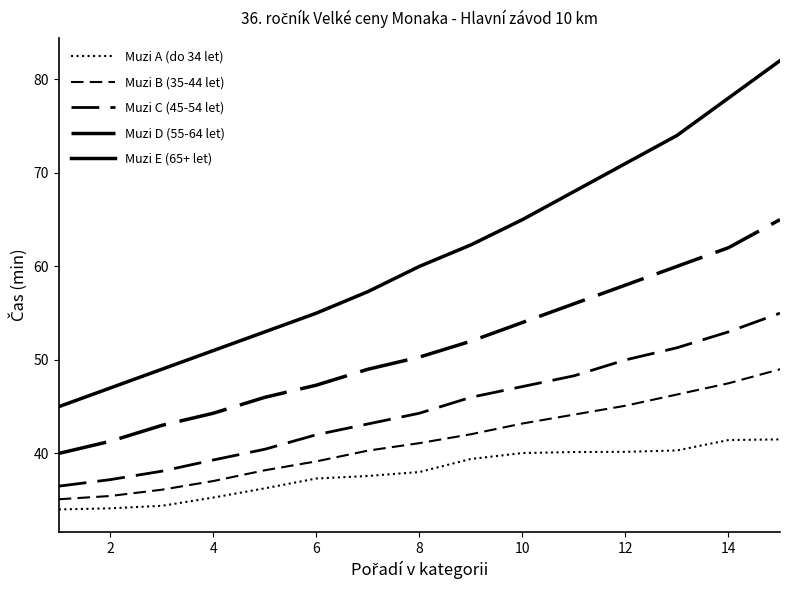

Does the chart display data point markers on the line(s)?

No